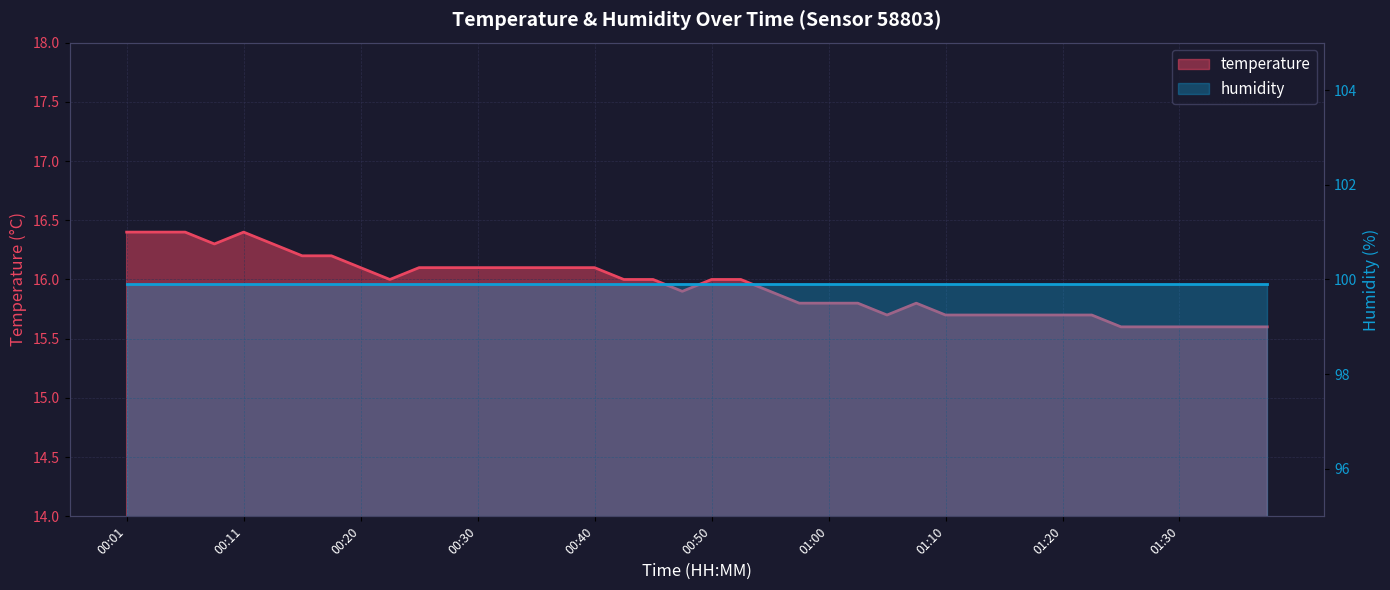

Which category has the lowest value across all series?

01:25